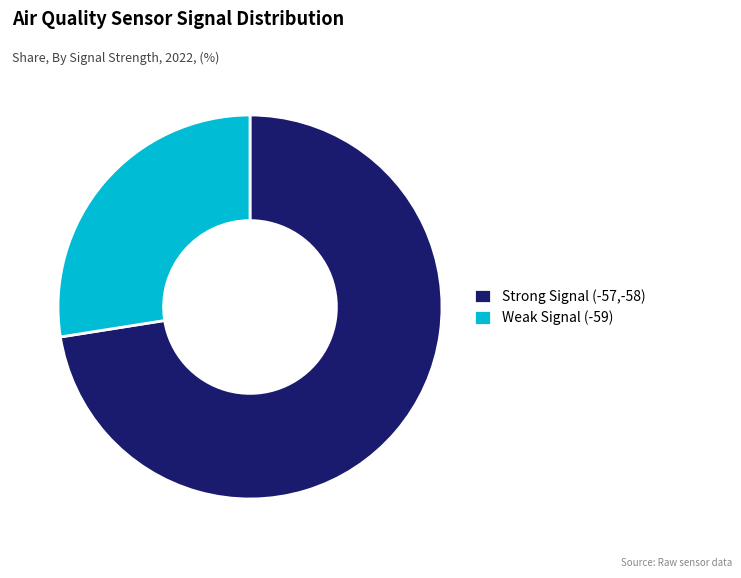

Do Strong Signal (-57,-58) and Weak Signal (-59) together represent more than half of the pie?

Yes